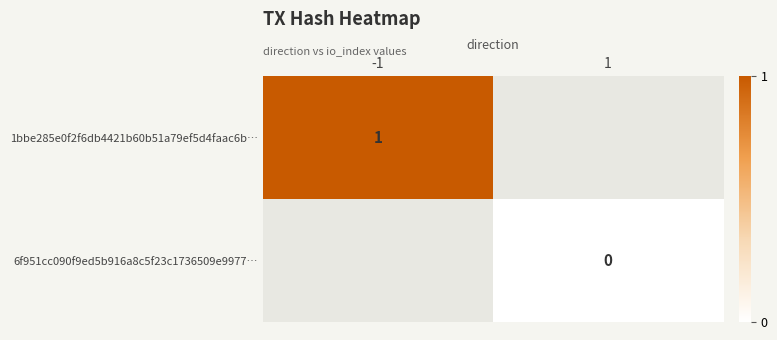

Is it true that 1bbe285e0f2f6db4421b60b51a79ef5d4faac6b… equals 0 at -1?

False